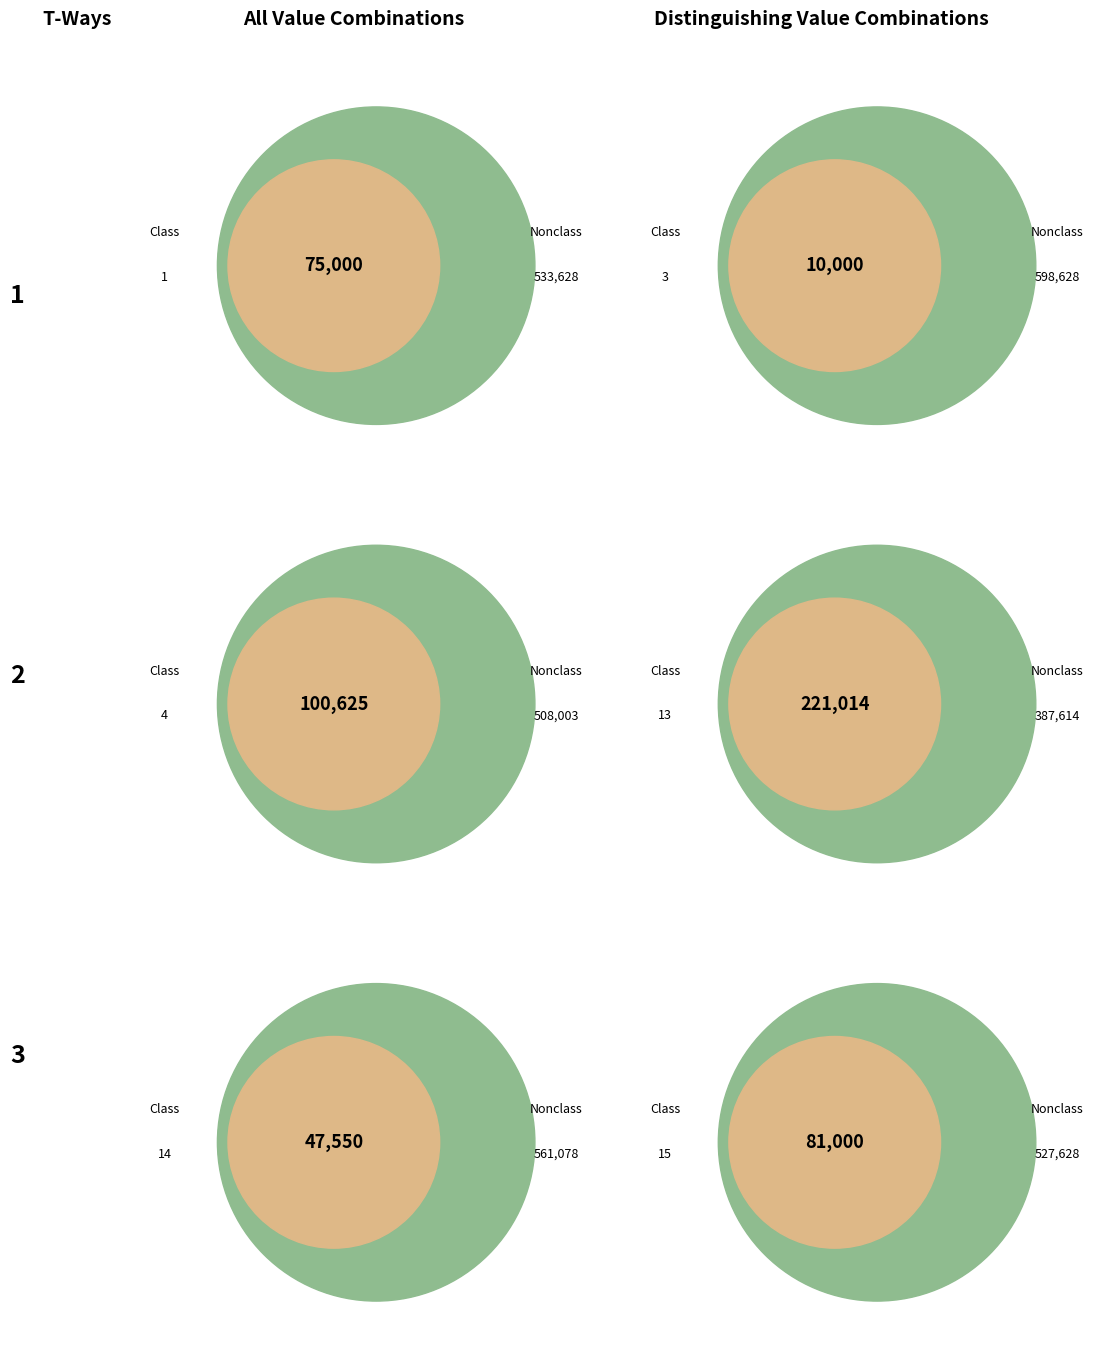

Is 14 the majority of the pie?

No